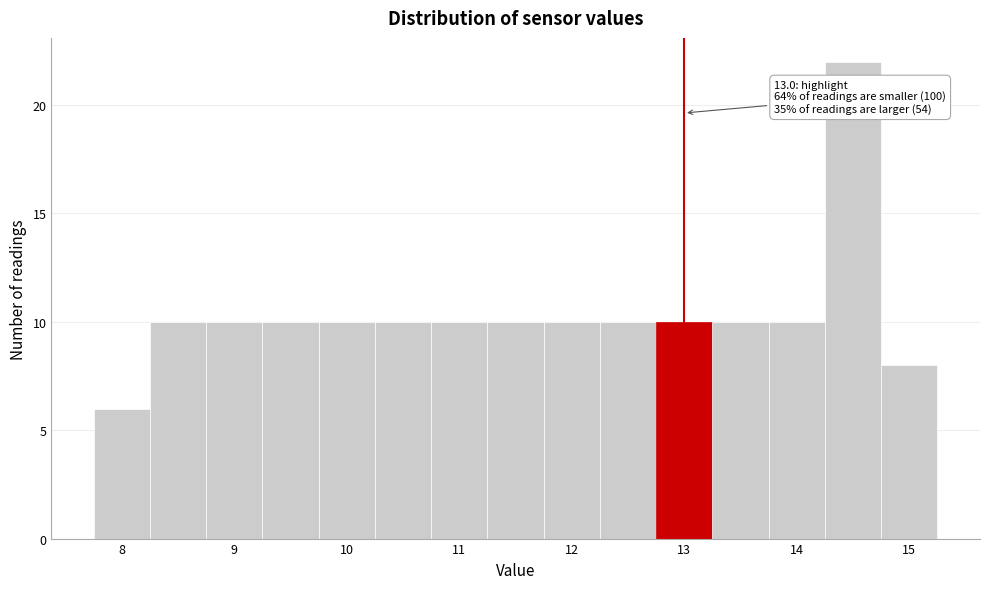

Over which range of the x-axis is the bar tallest?

14.25 to 14.75